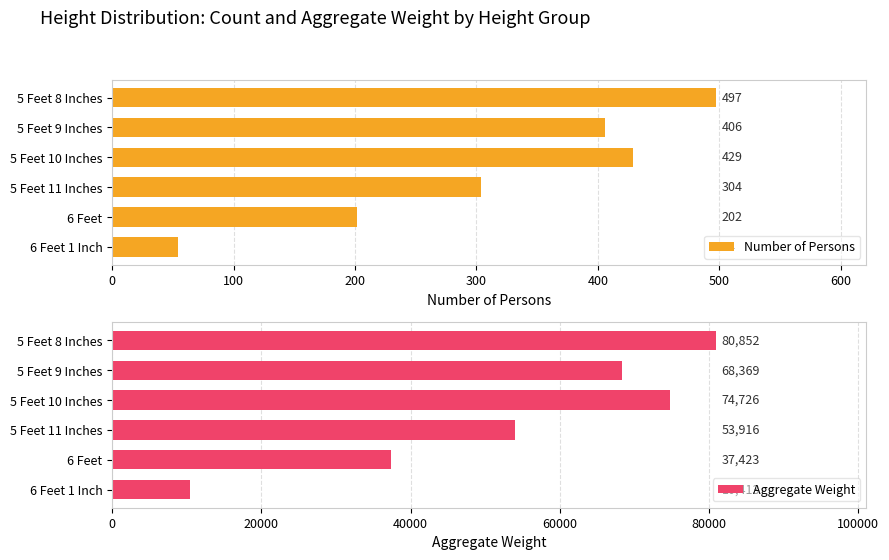

At which label is Number of Persons closest to 275?

5 Feet 11 Inches